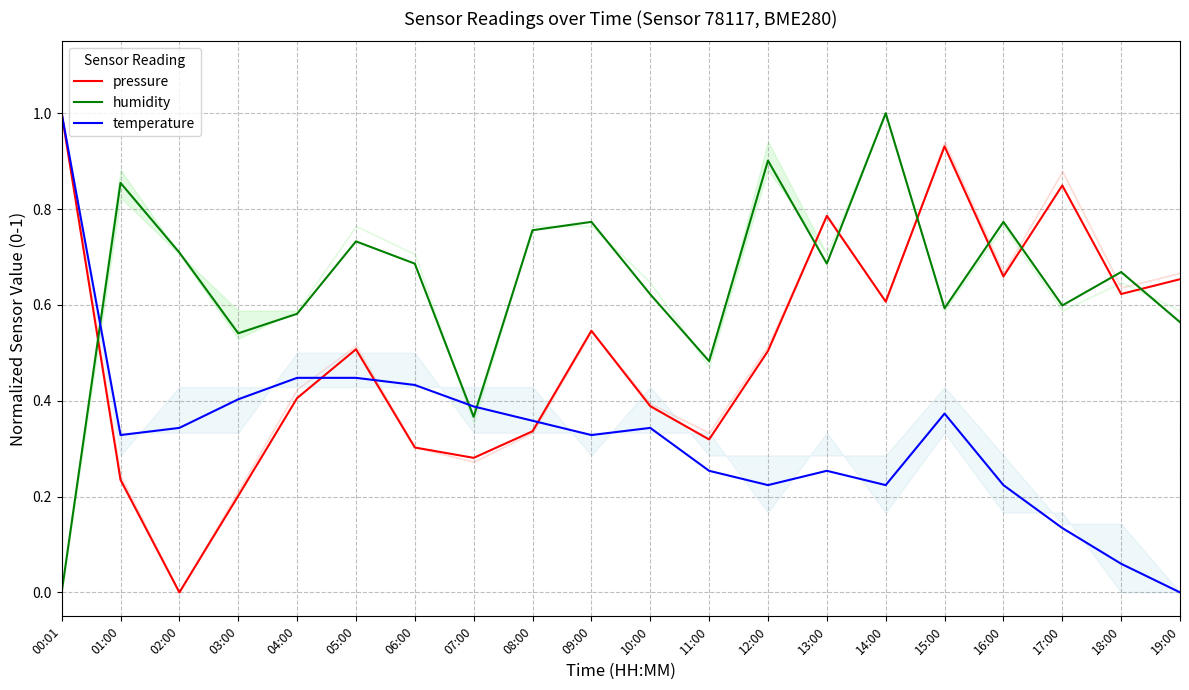

At how many categories does at least one series exceed 0?

20